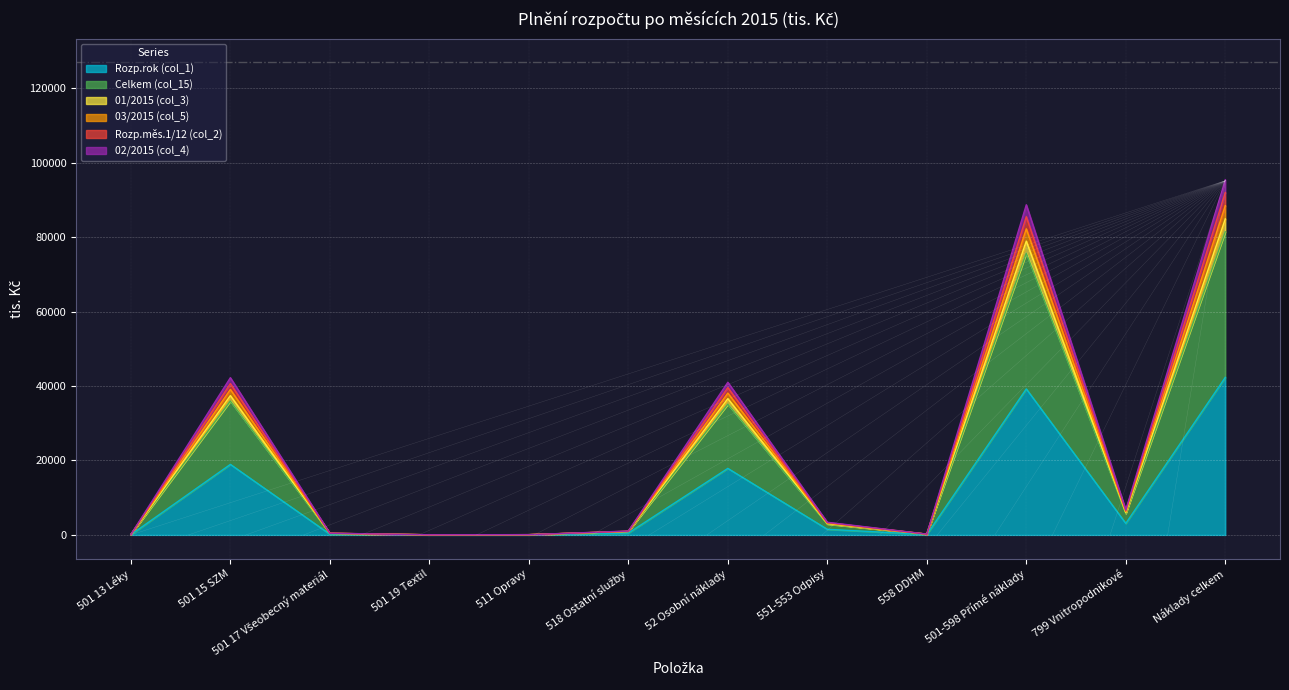

How many interior local peaks does the 01/2015 (col_3) series have?

3